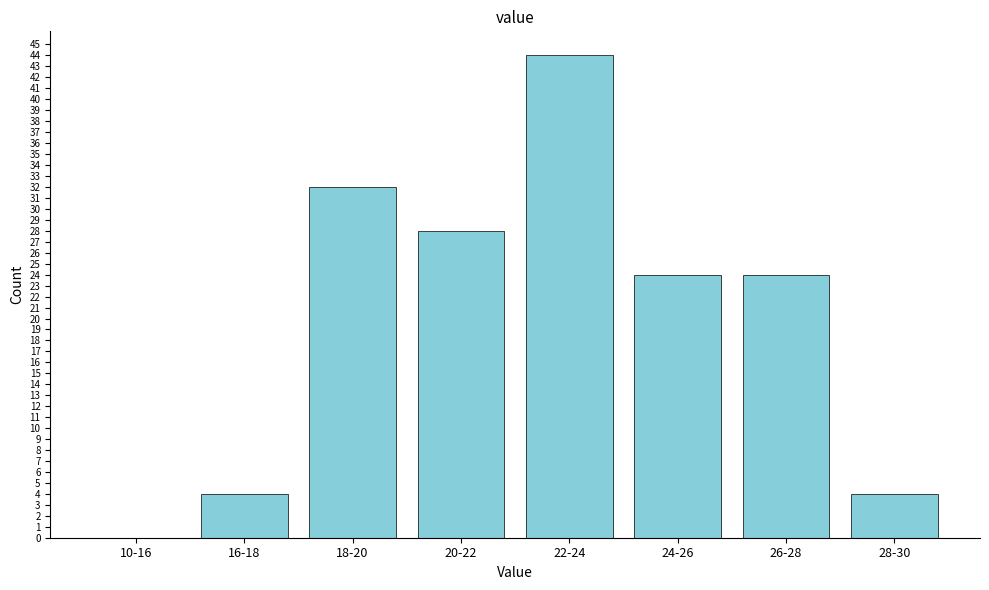

Reading left to right, list all the values displayed in this chart.

10-16=0	16-18=4	18-20=32	20-22=28	22-24=44	24-26=24	26-28=24	28-30=4